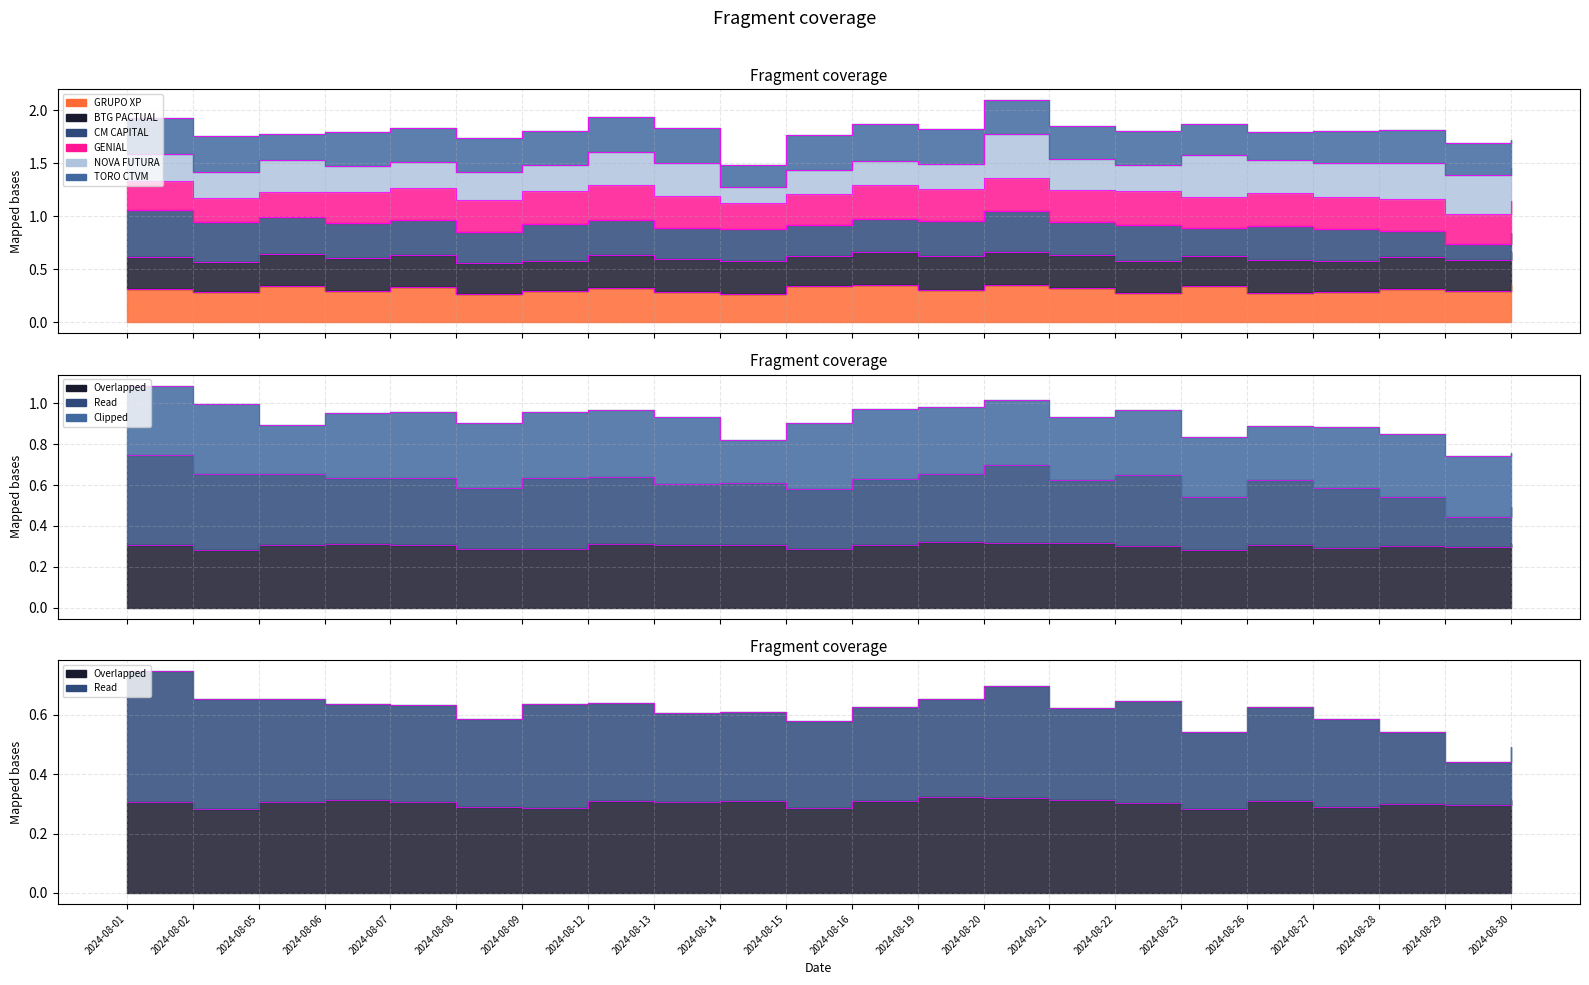

What is the spread (max minus min) of values at 2024-08-16?

0.3